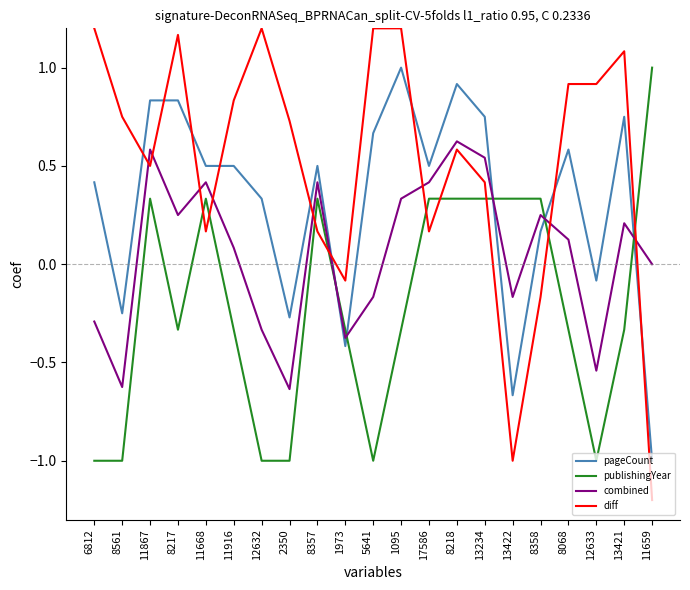

What is the difference between the maximum and minimum values in the diff series?

2.4